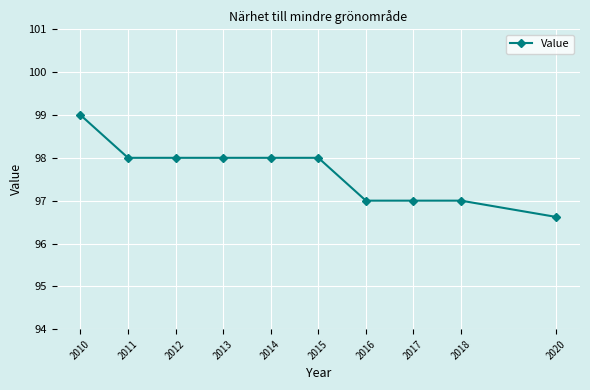

What is the difference between the second highest and minimum values?

1.4